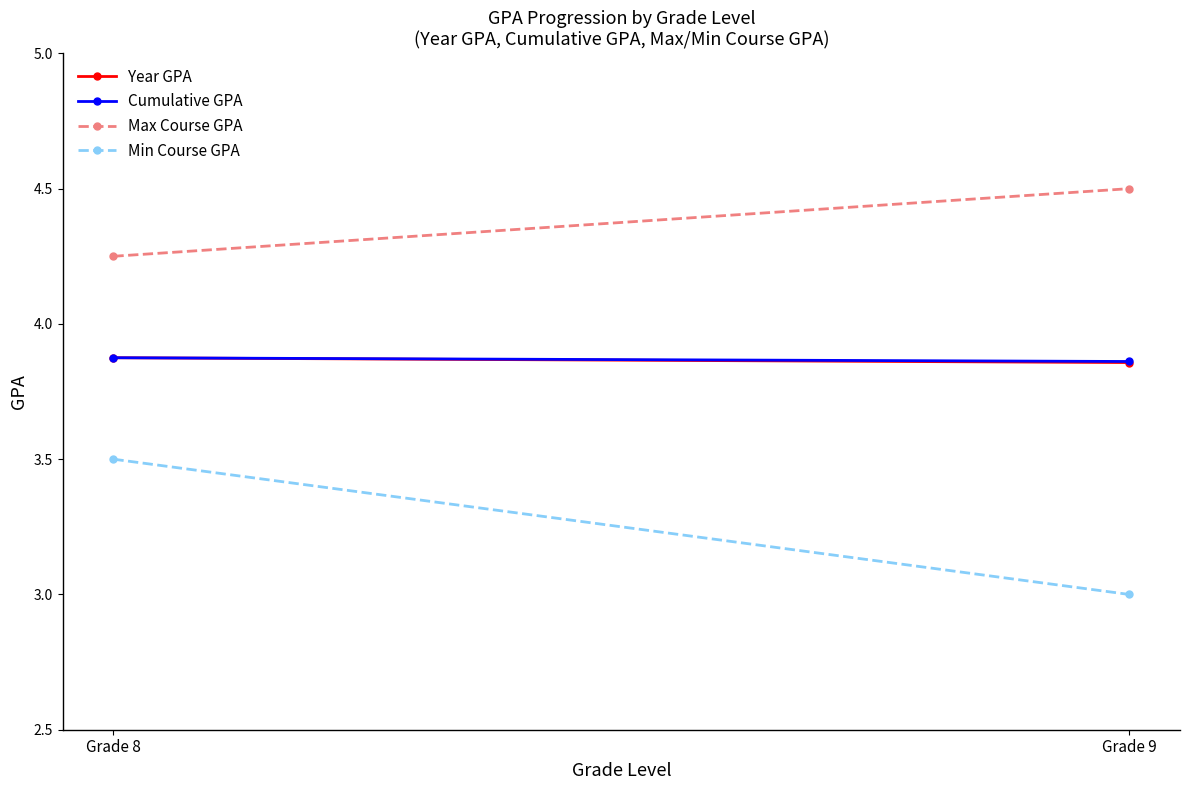

Which category has the lowest value in the Year GPA series?

Grade 9